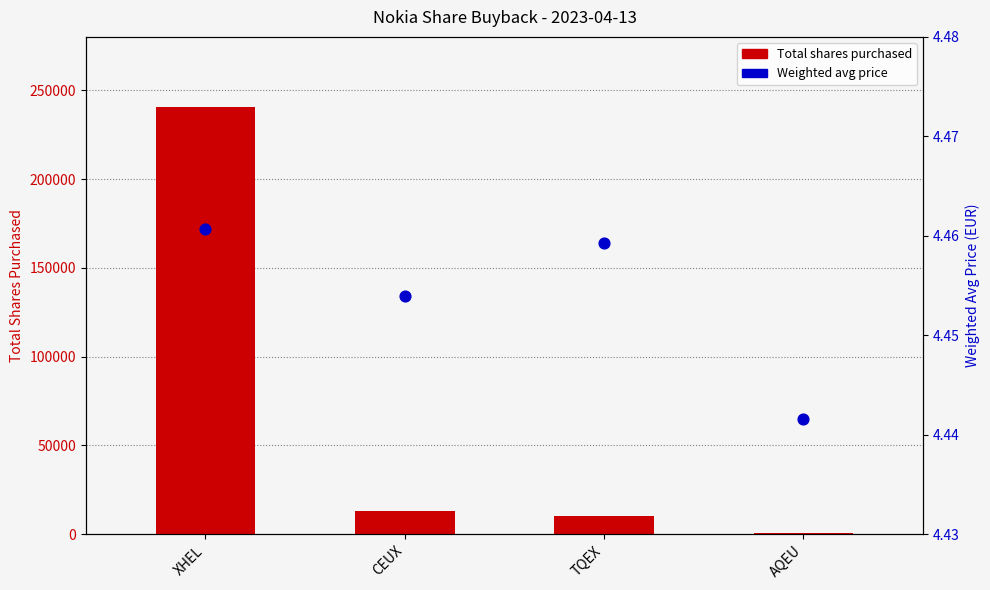

What is the total value across all series at TQEX?

10422.5